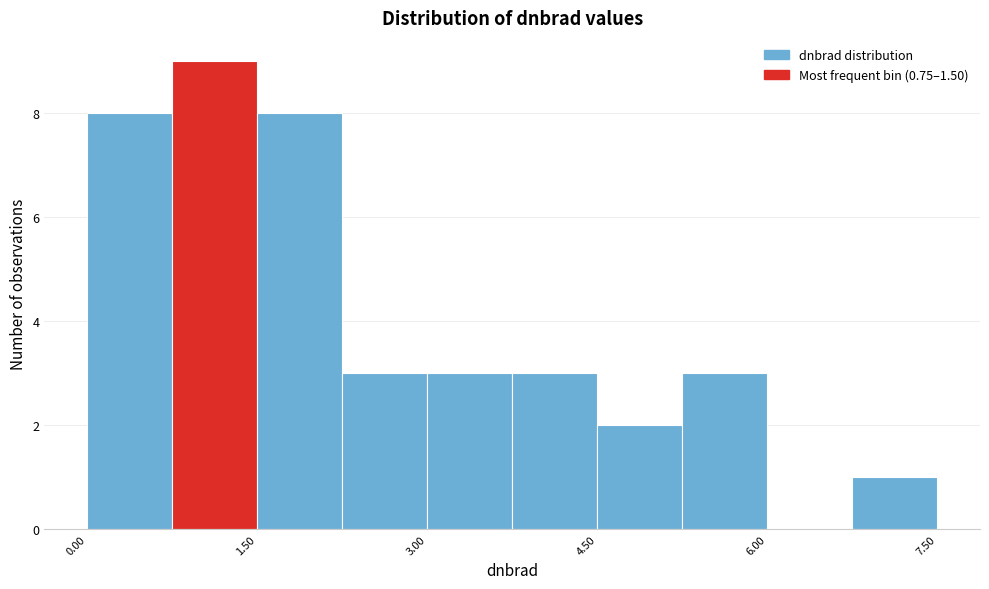

Around what value on the x-axis is the tallest bar? Give the approximate position of its centre, as read against the axis.

1.2